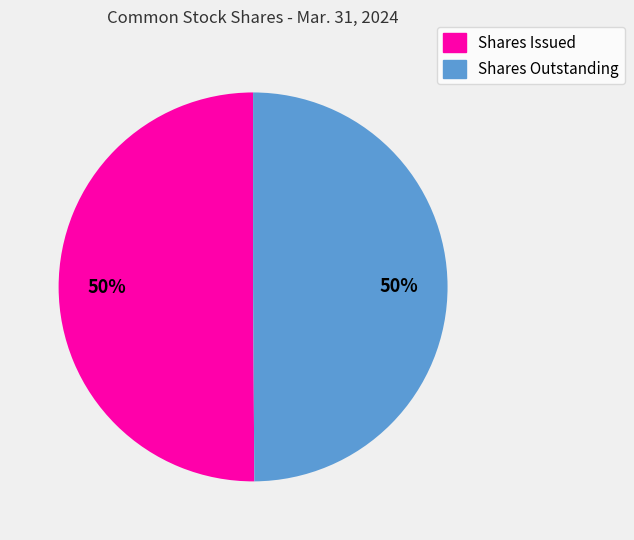

Count the number of slices in the pie.

2